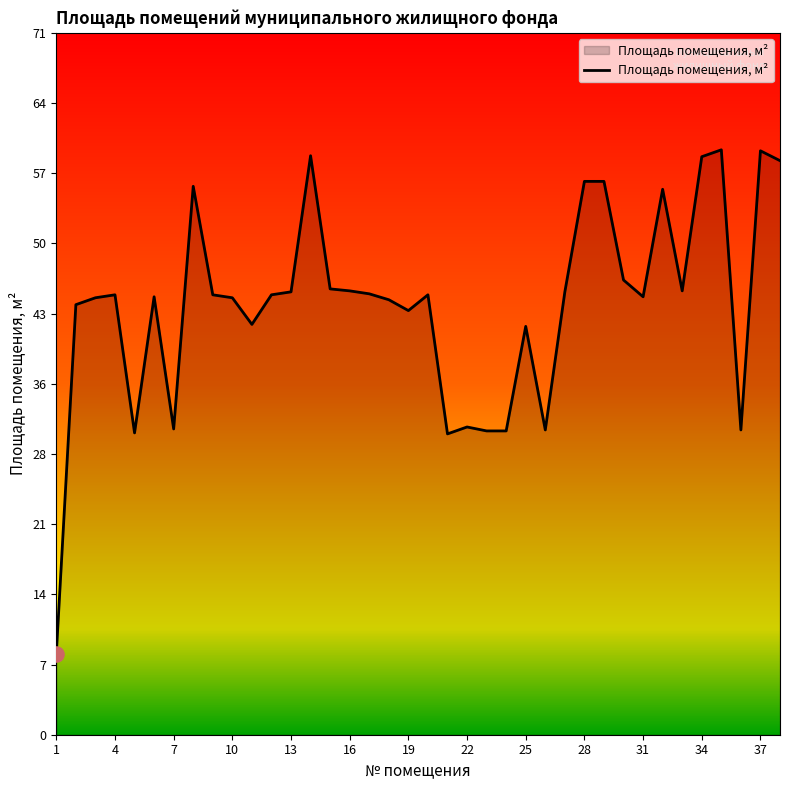

What is the difference between the maximum and minimum values?

51.1